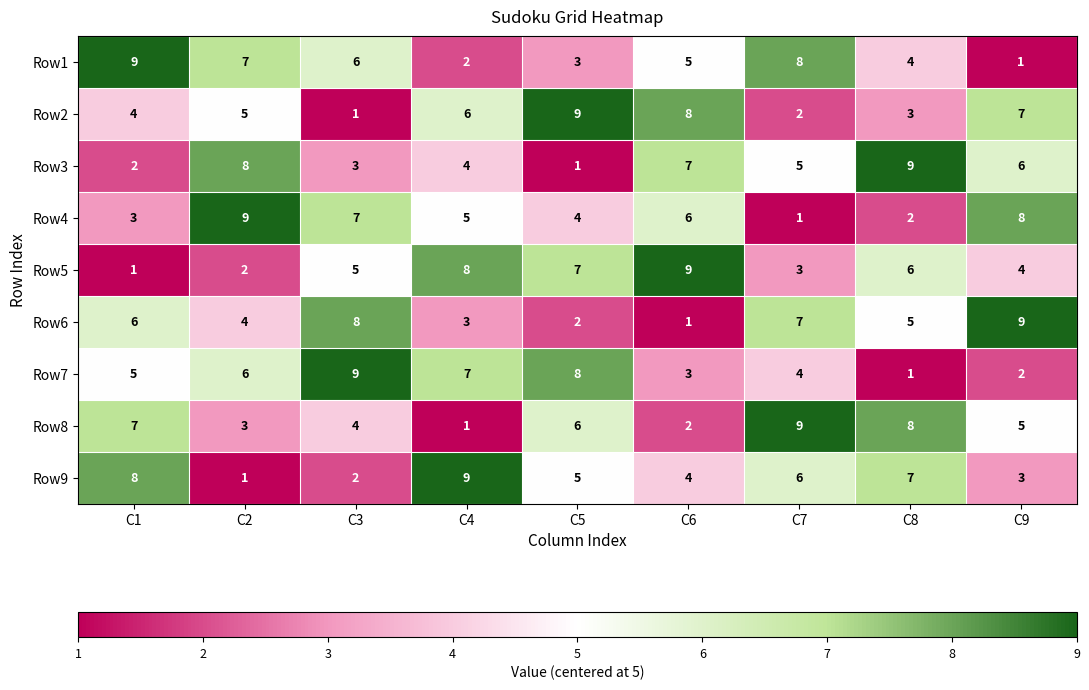

Is it true that Row8 equals 4 at C8?

False